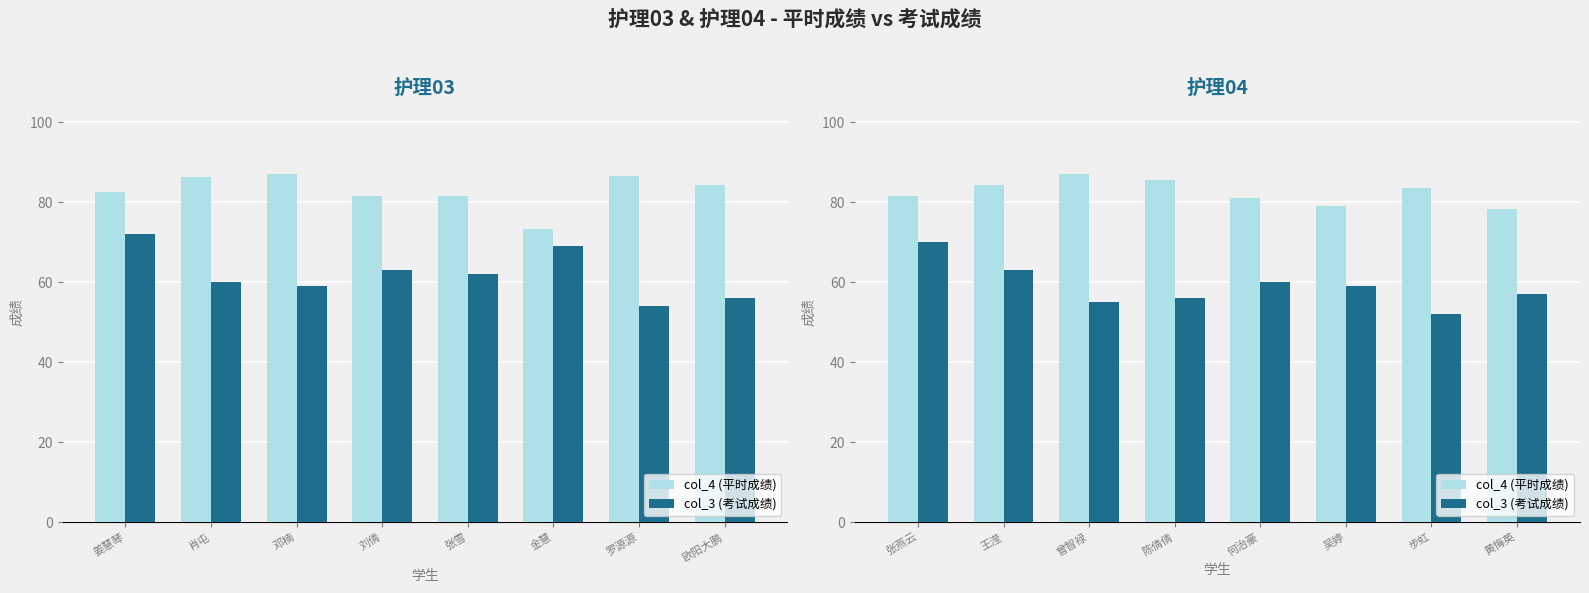

At which label does col_4 (平时成绩) first exceed 83?

王滢